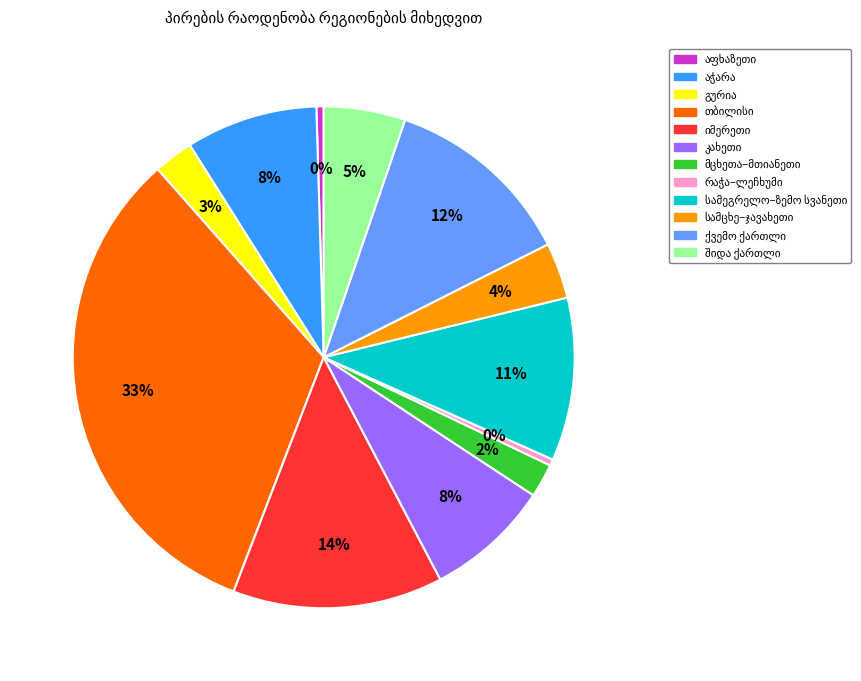

To the nearest percent, what is the average slice percentage?

8%